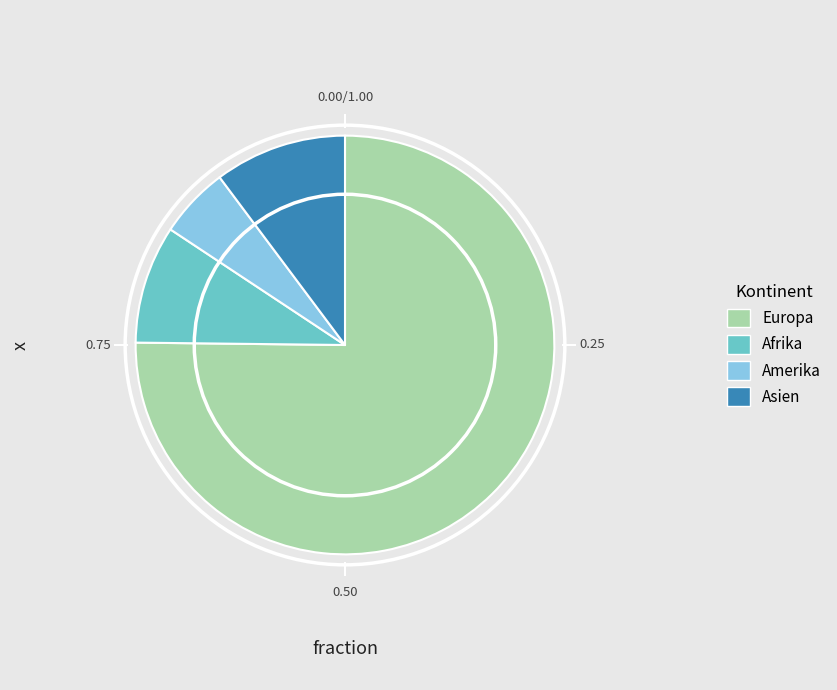

Count the number of slices in the pie.

4